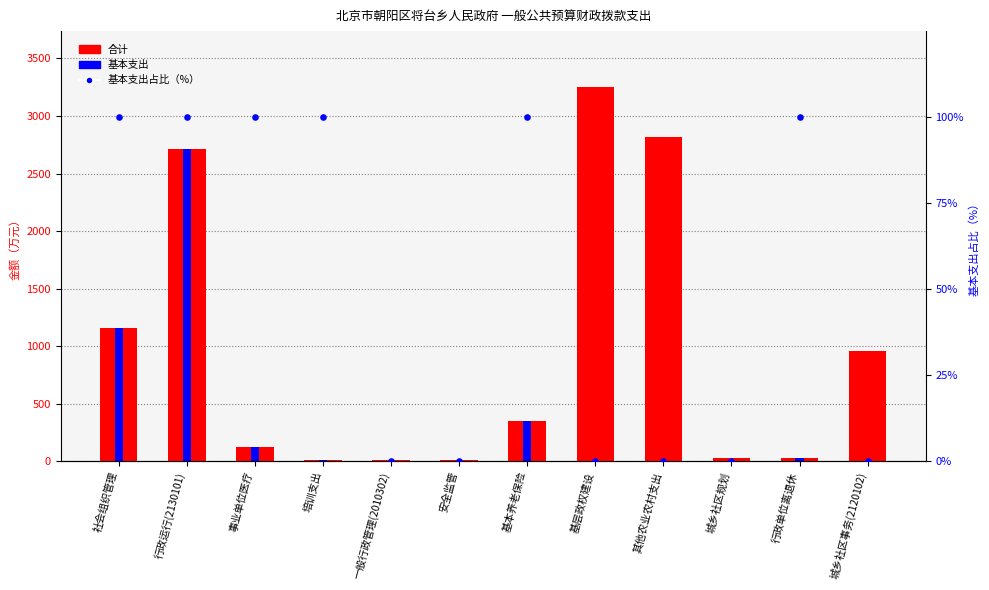

What is the total value across all series at 事业单位医疗?

344.1